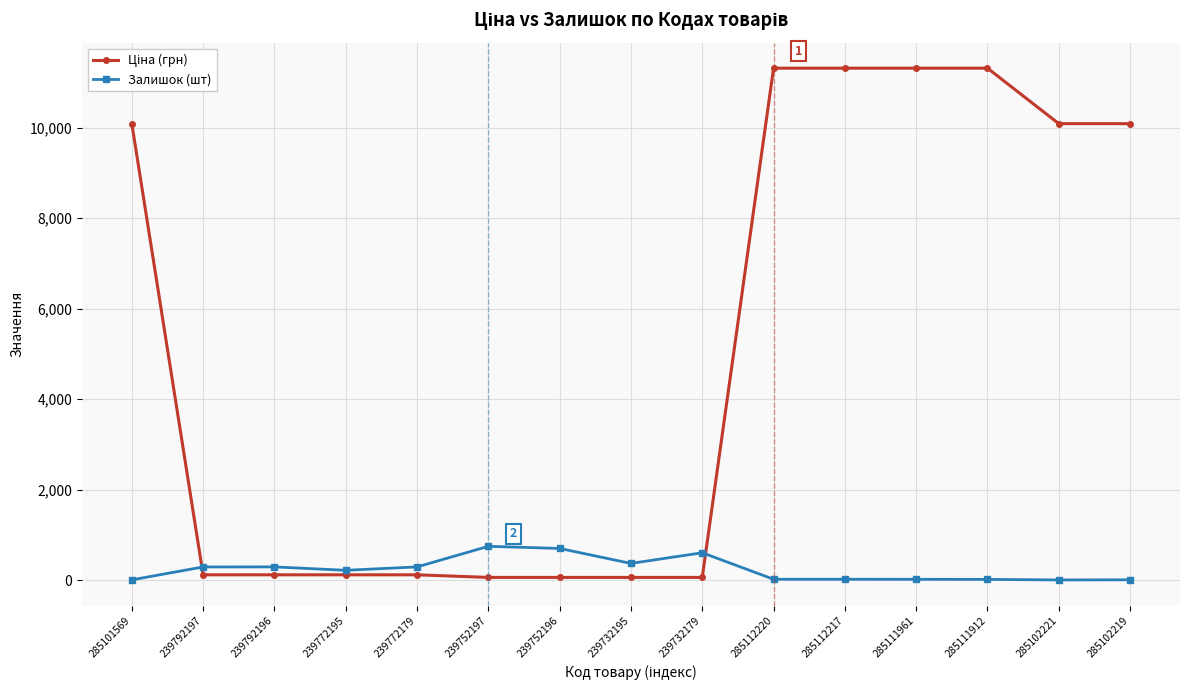

At how many categories does at least one series exceed 5466?

7